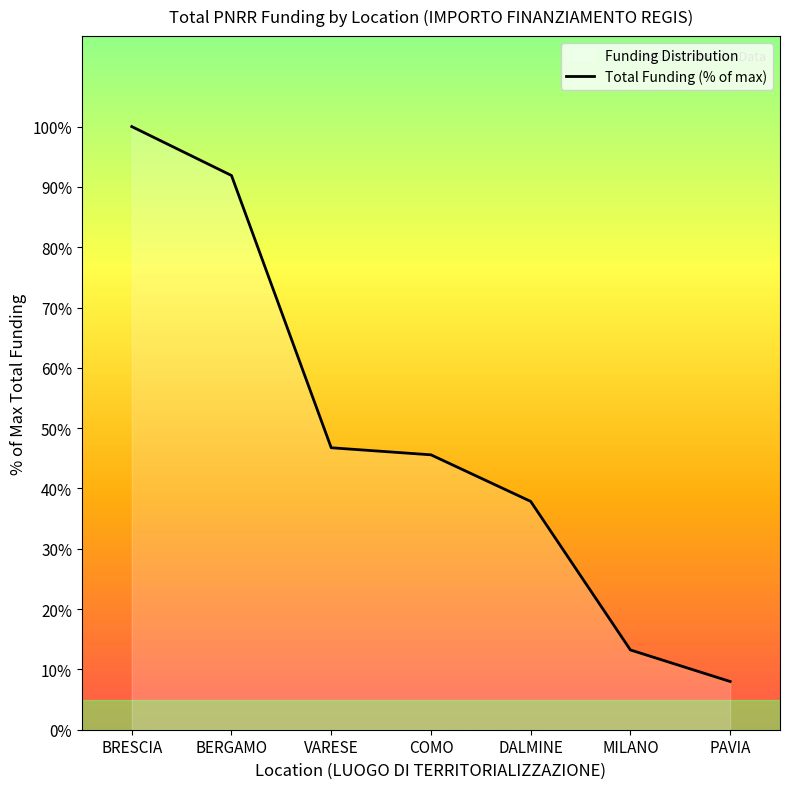

Does the chart have visible grid lines?

No